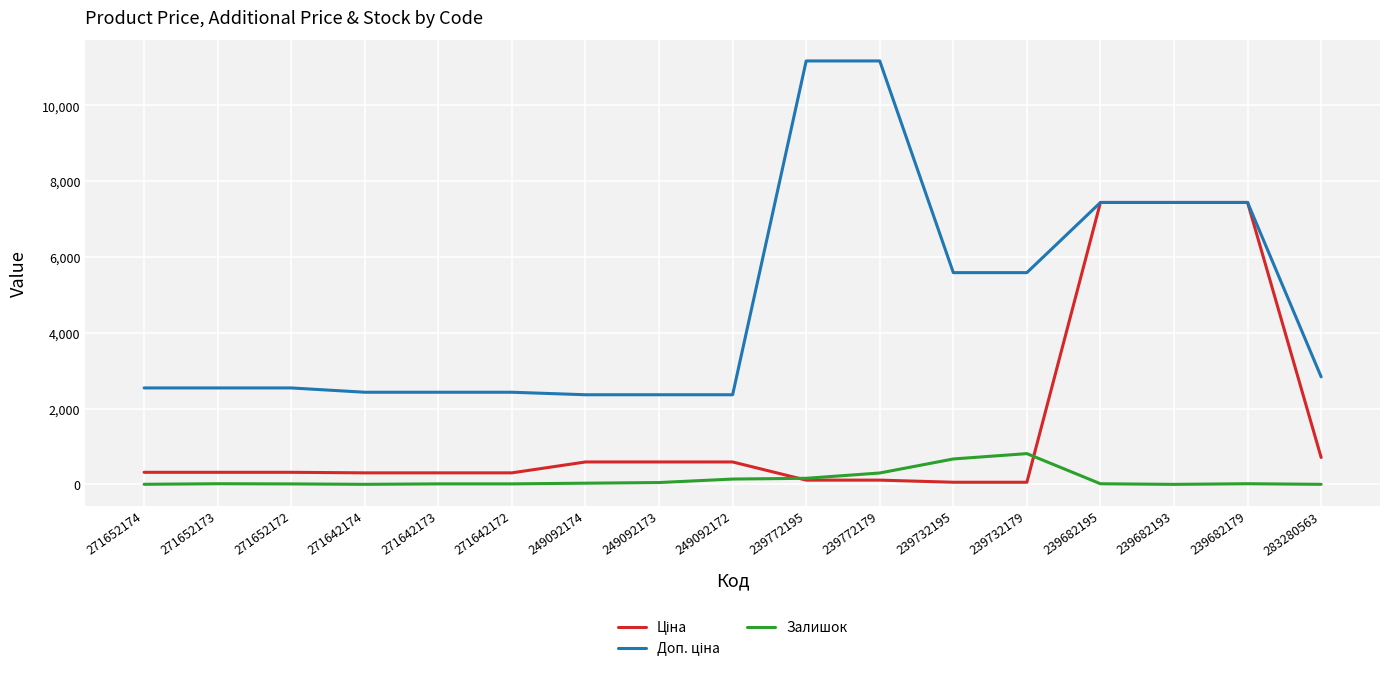

What is the total value across all series at 239772195?

11440.7